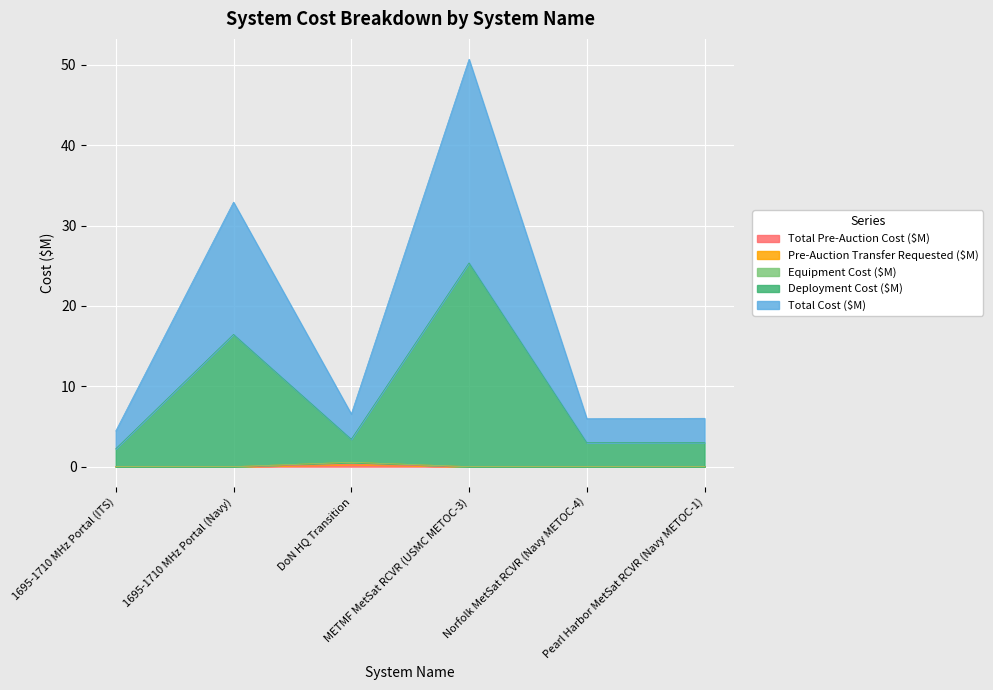

Which category has the highest value in the Deployment Cost ($M) series?

METMF MetSat RCVR (USMC METOC-3)